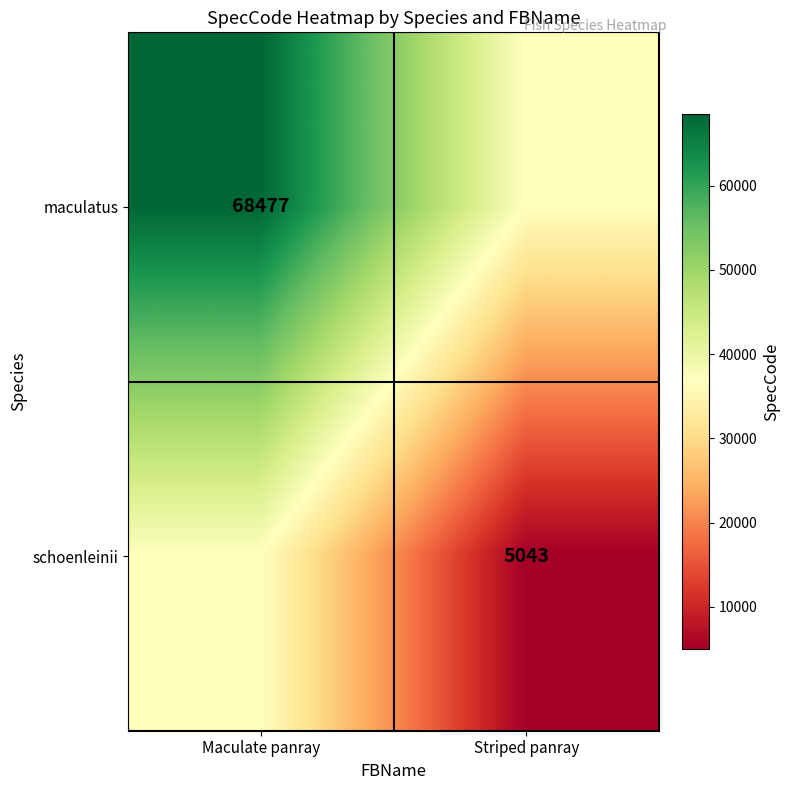

Is it true that maculatus equals 68477 at Maculate panray?

True